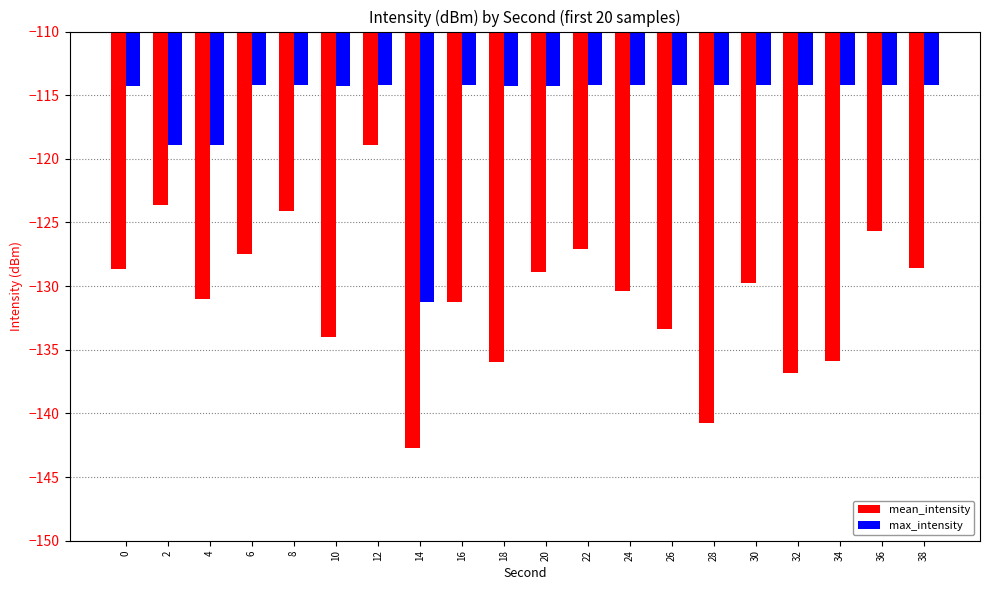

What is the difference between the max_intensity values at 12 and 20?

0.1